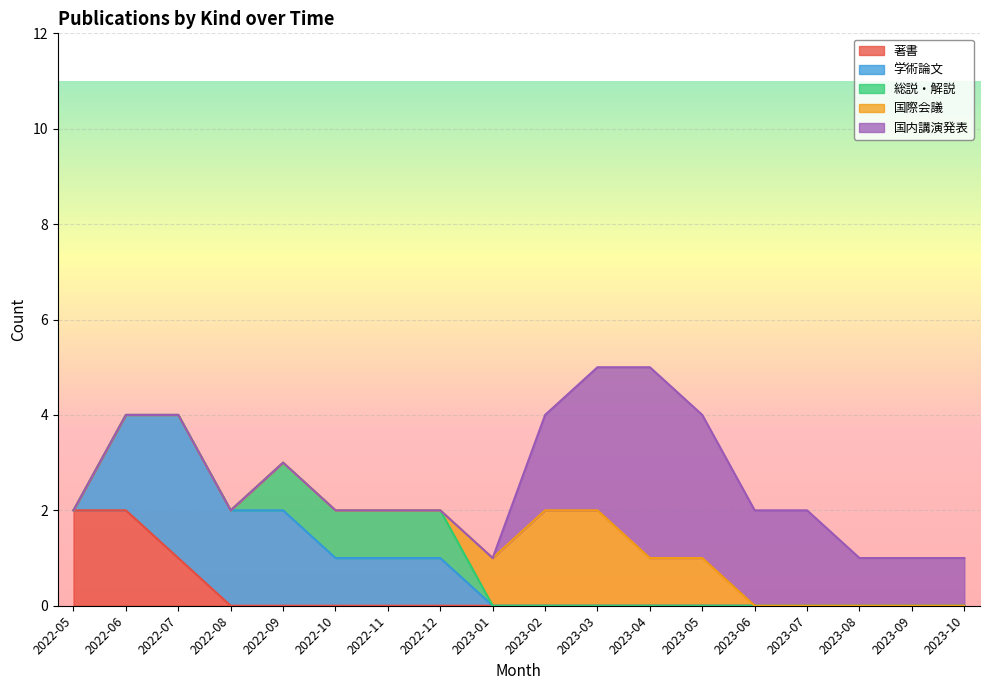

Which series changed the most between 2023-02 and 2023-08?

国際会議